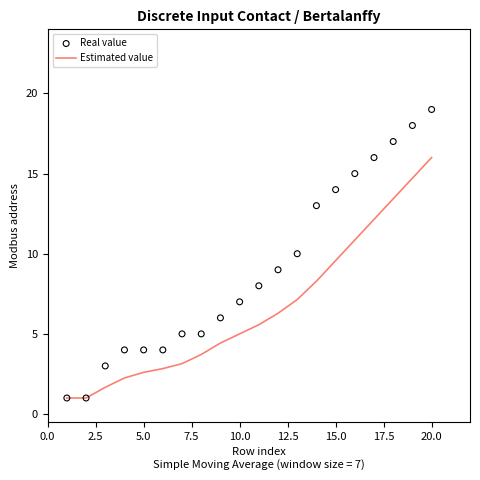

What are all the series names shown in the legend?

Estimated value, Real value